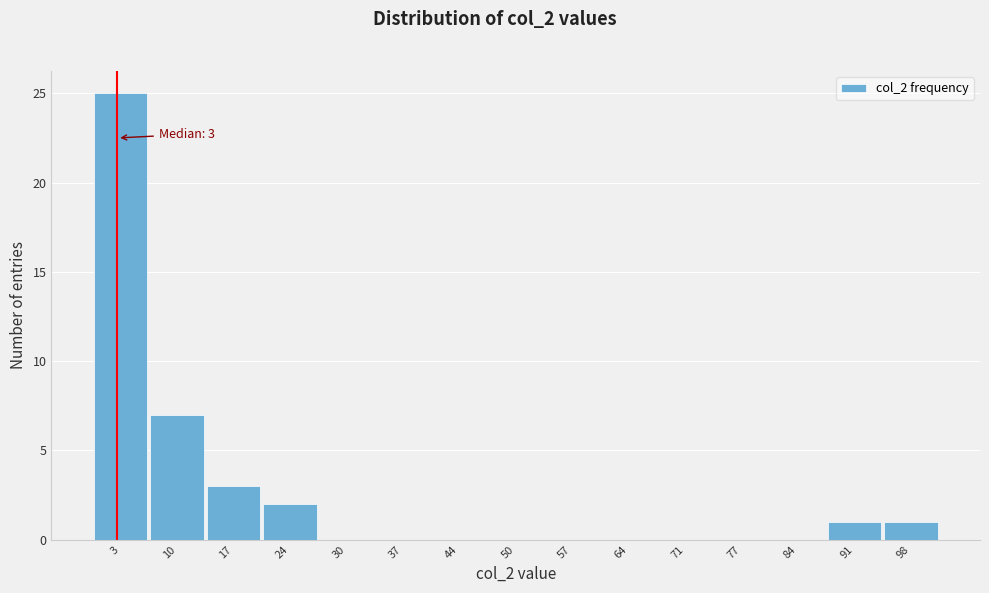

Over which range of the x-axis is the bar tallest?

0 to 7